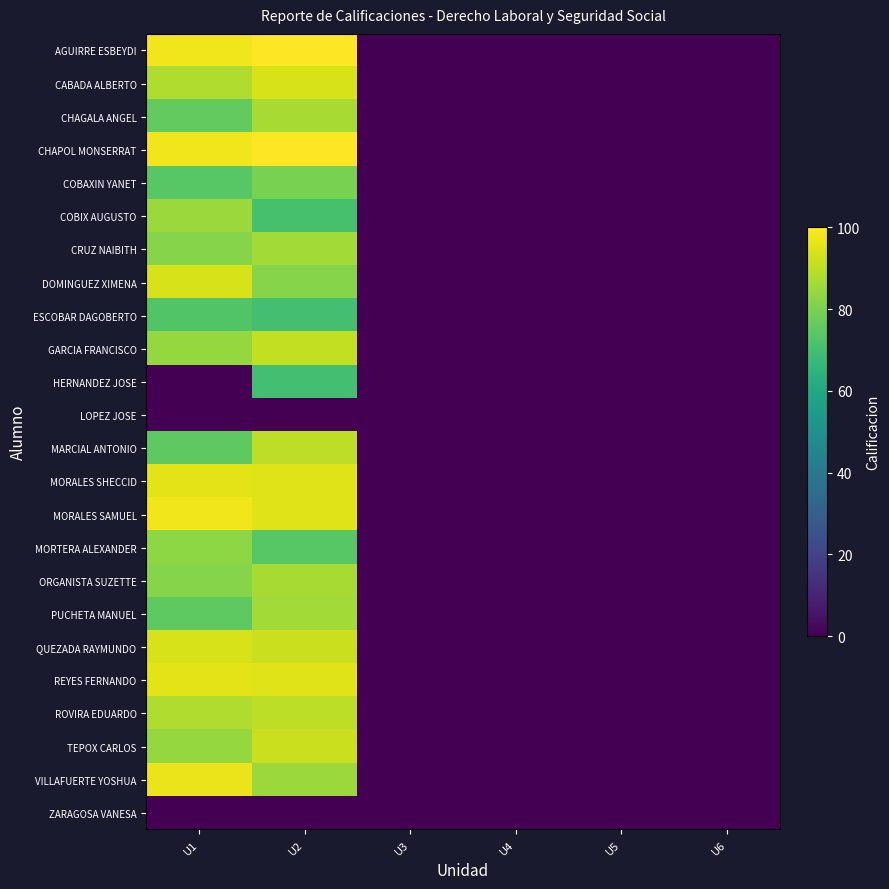

At U1, list the series in order from smallest to largest.

HERNANDEZ JOSE, LOPEZ JOSE, ZARAGOSA VANESA, ESCOBAR DAGOBERTO, COBAXIN YANET, MARCIAL ANTONIO, PUCHETA MANUEL, CHAGALA ANGEL, CRUZ NAIBITH, ORGANISTA SUZETTE, MORTERA ALEXANDER, GARCIA FRANCISCO, TEPOX CARLOS, COBIX AUGUSTO, CABADA ALBERTO, ROVIRA EDUARDO, DOMINGUEZ XIMENA, QUEZADA RAYMUNDO, MORALES SHECCID, REYES FERNANDO, VILLAFUERTE YOSHUA, AGUIRRE ESBEYDI, CHAPOL MONSERRAT, MORALES SAMUEL